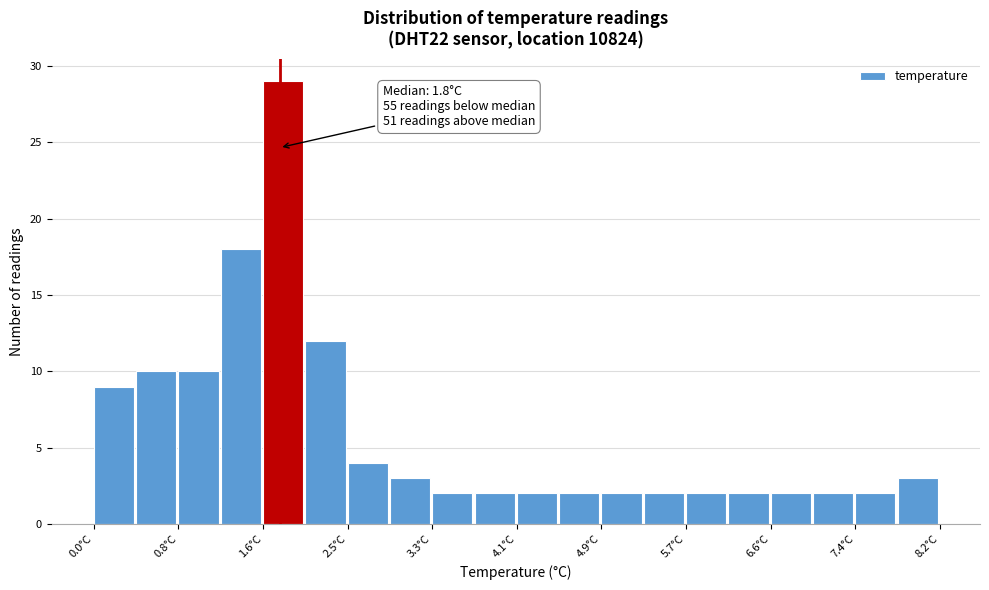

Over which range of the x-axis is the bar tallest?

1.64 to 2.05